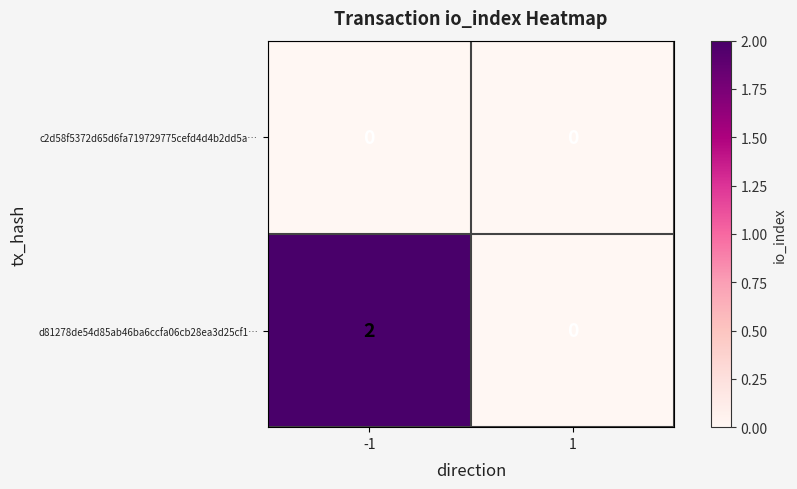

True or false: c2d58f5372d65d6fa719729775cefd4d4b2dd5a… has a value of 0 at -1.

True